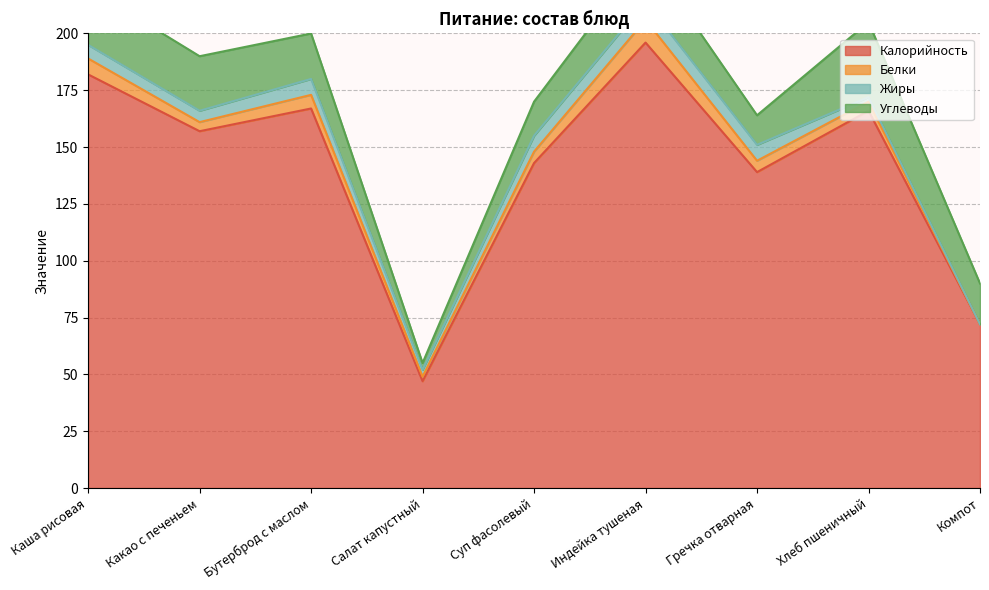

At how many categories does at least one series exceed 140?

6